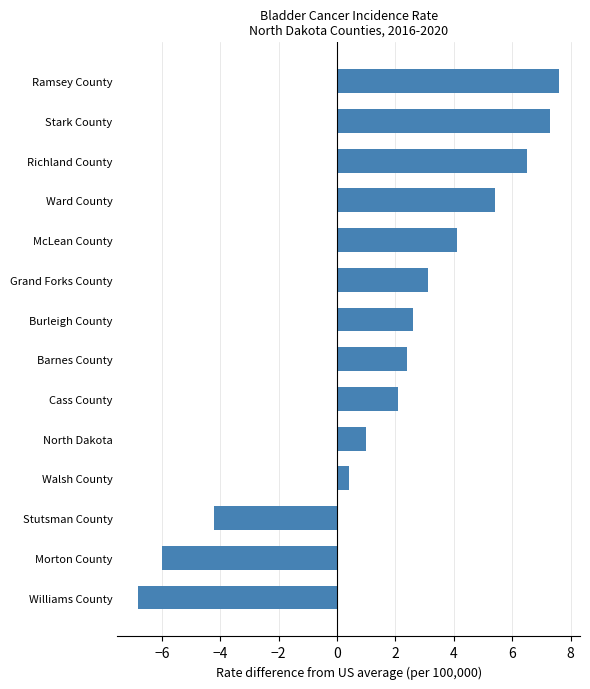

Reading bottom to top, extract all data points from this chart.

Williams County=-6.8	Morton County=-6.0	Stutsman County=-4.2	Walsh County=0.4	North Dakota=1.0	Cass County=2.1	Barnes County=2.4	Burleigh County=2.6	Grand Forks County=3.1	McLean County=4.1	Ward County=5.4	Richland County=6.5	Stark County=7.3	Ramsey County=7.6